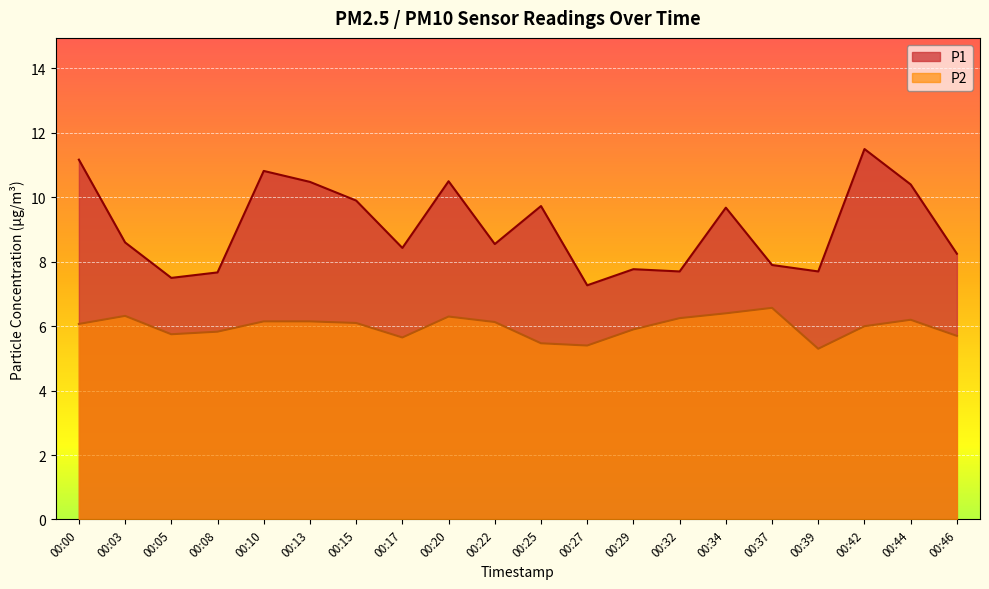

At how many categories does at least one series exceed 9?

9